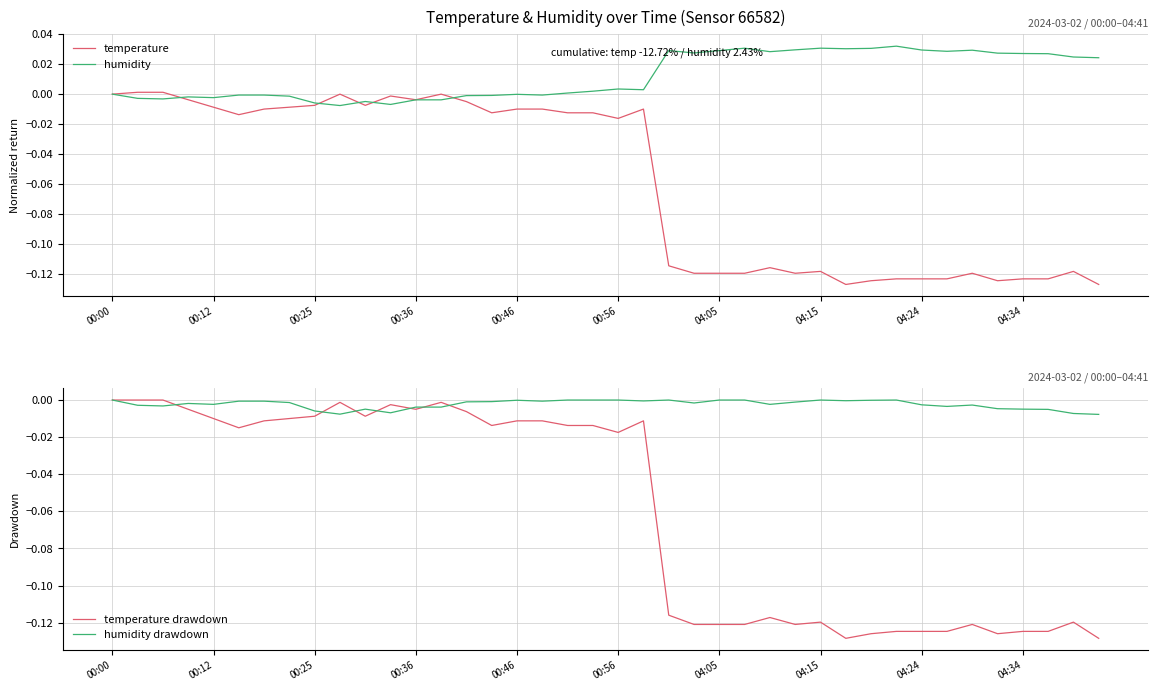

True or false: temperature drawdown and temperature cross at least once.

False